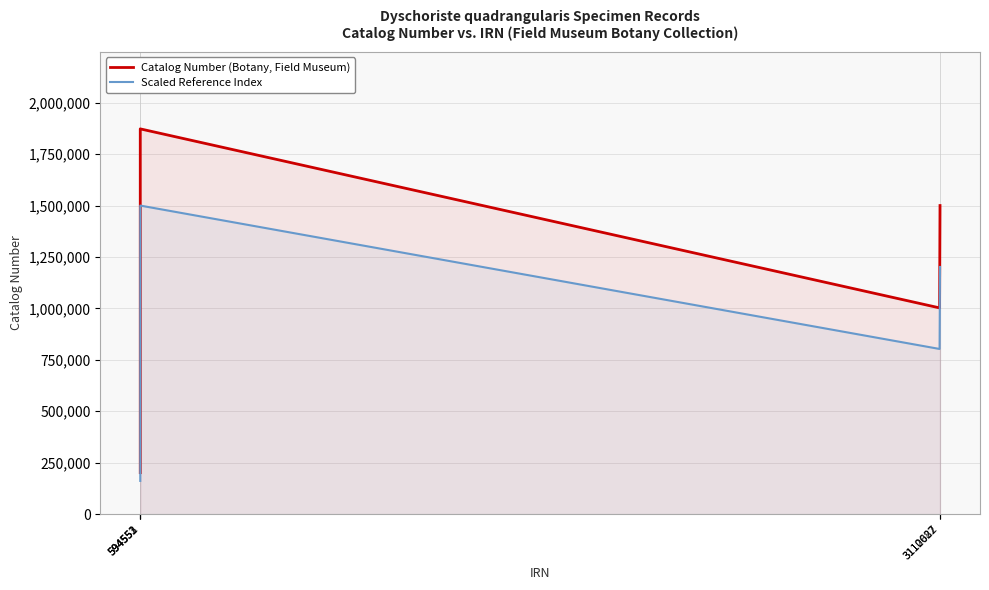

Rank the series by their maximum value, from lowest to highest.

Scaled Reference Index, Catalog Number (Botany, Field Museum)